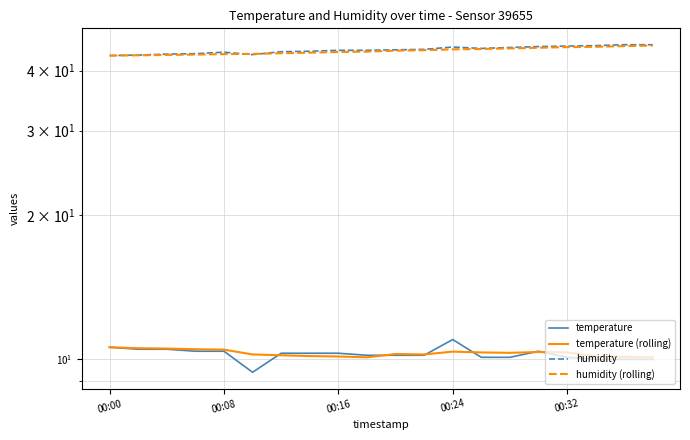

Is this an area chart (filled region under the line)?

No